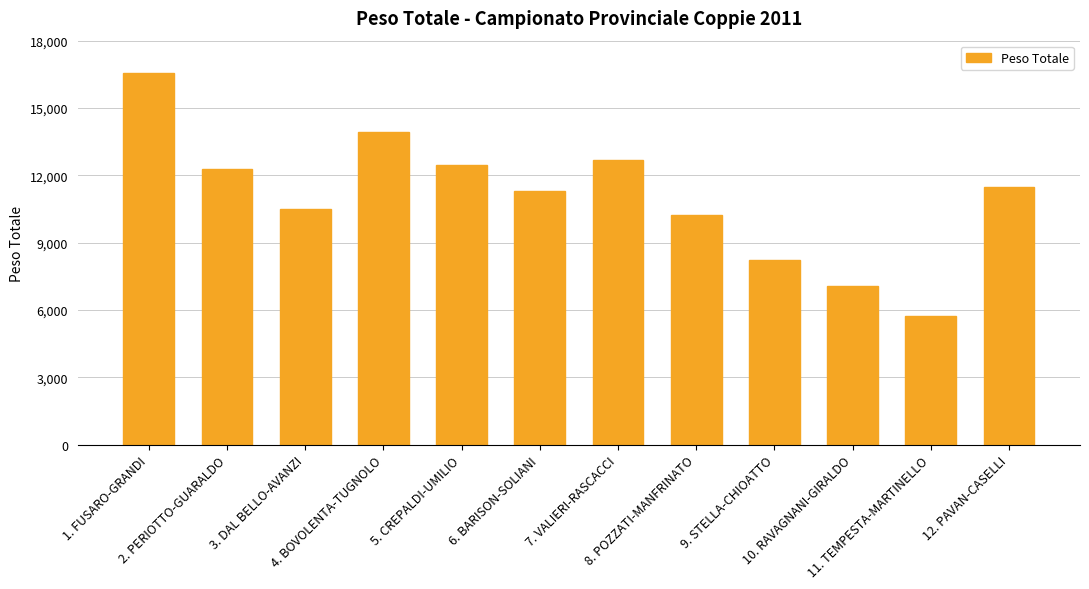

At which category does the chart reach its peak across all series?

1. FUSARO-GRANDI